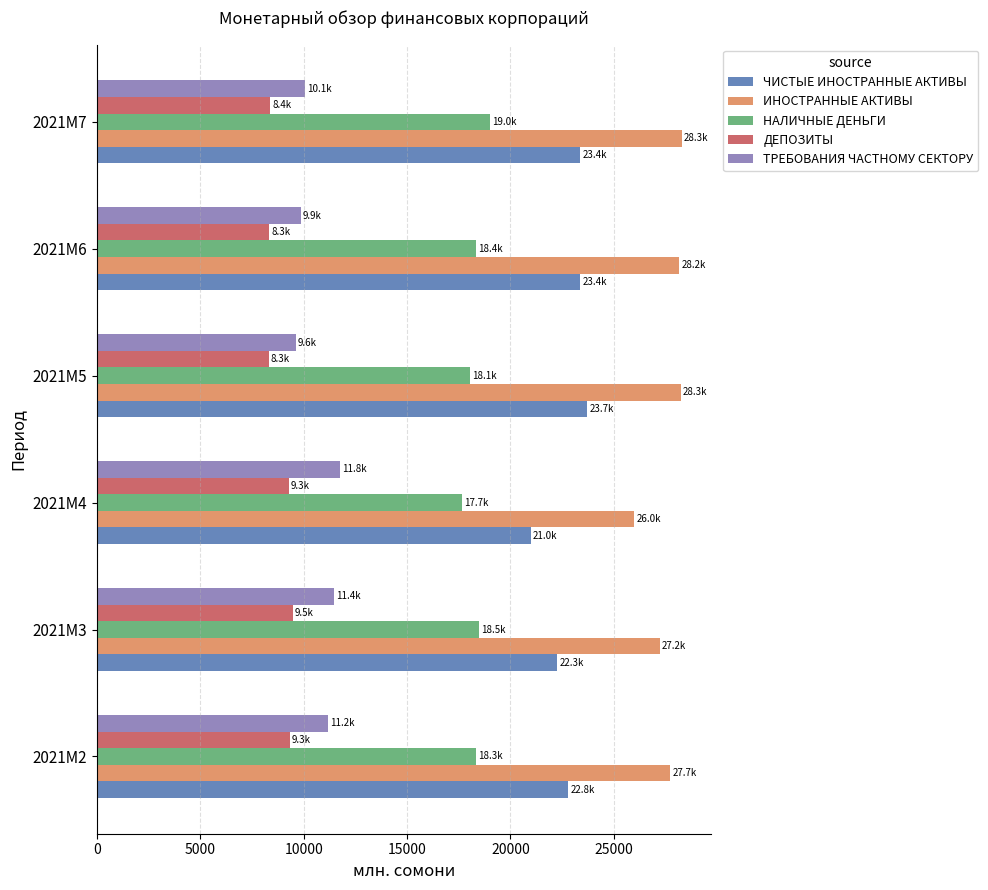

The value of ТРЕБОВАНИЯ ЧАСТНОМУ СЕКТОРУ at 2021M6 is 9865.0. True or false?

True